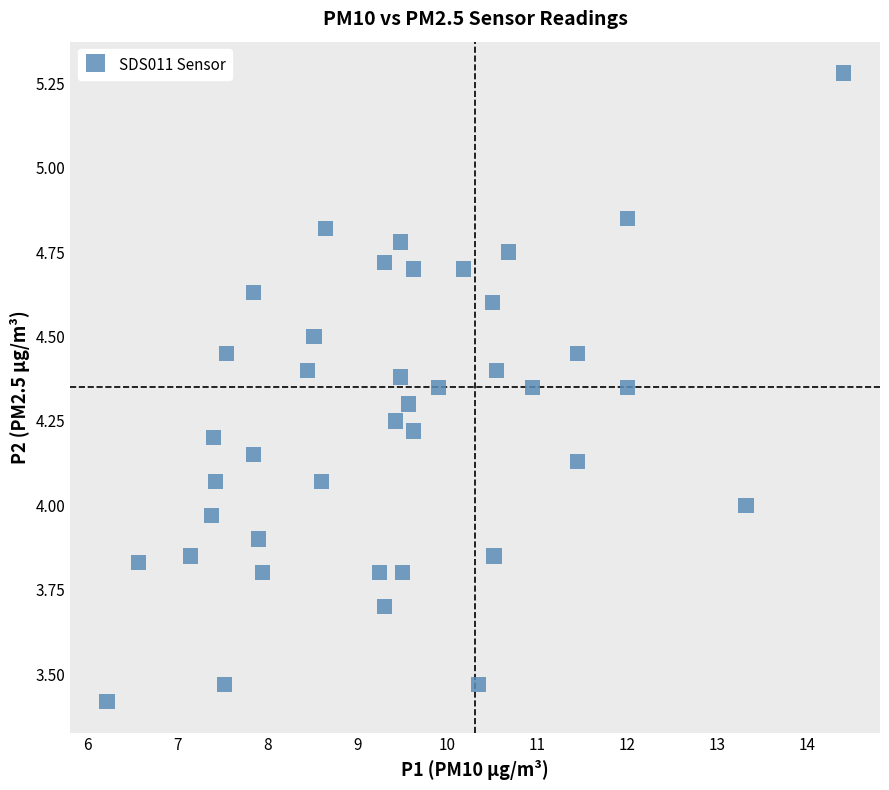

What is the range of X values (max minus min)?

8.2